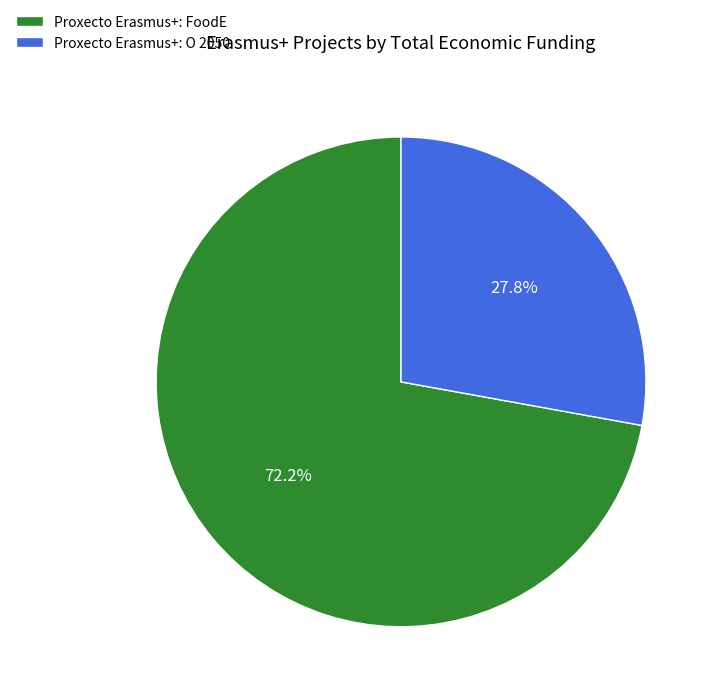

Is there a majority slice in this chart?

Yes